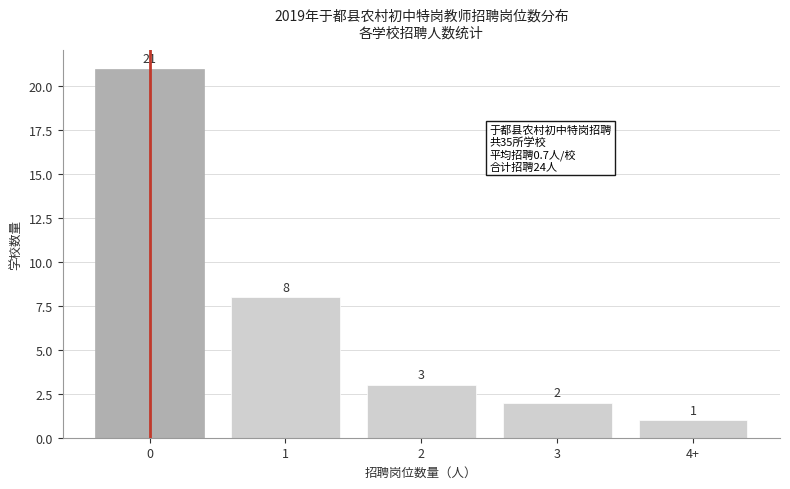

Reading right to left, transcribe all the data shown in this chart.

1	2	3	8	21